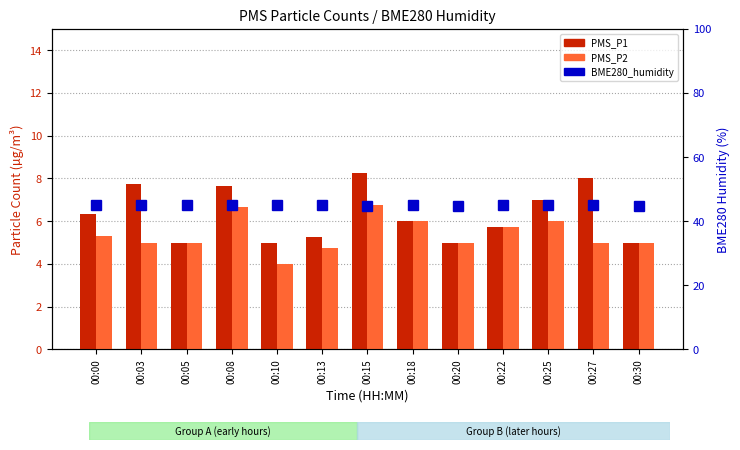

Where is PMS_P1 nearest to the value 6?

00:18